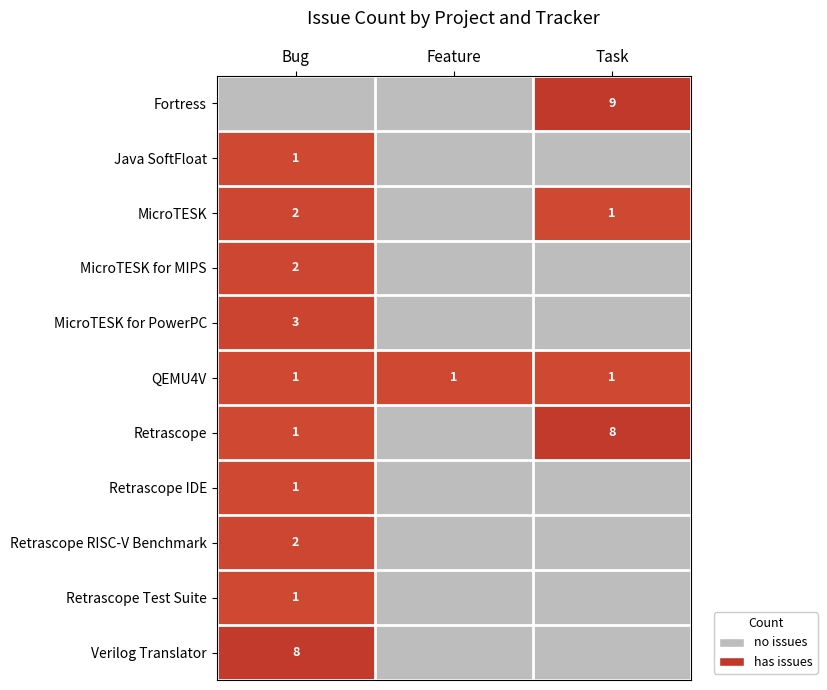

The Retrascope RISC-V Benchmark series shows 2 at Bug. True or false?

True